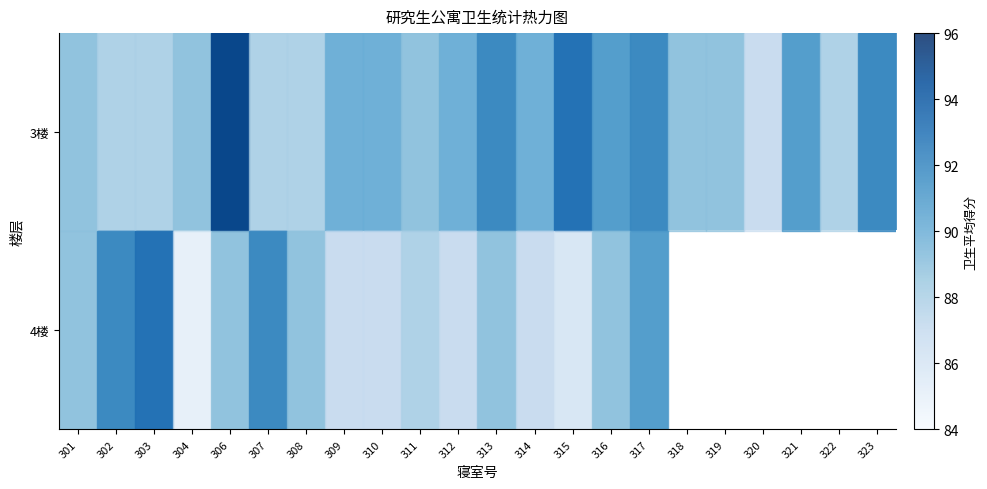

What is the spread (max minus min) of values at 307?

4.0